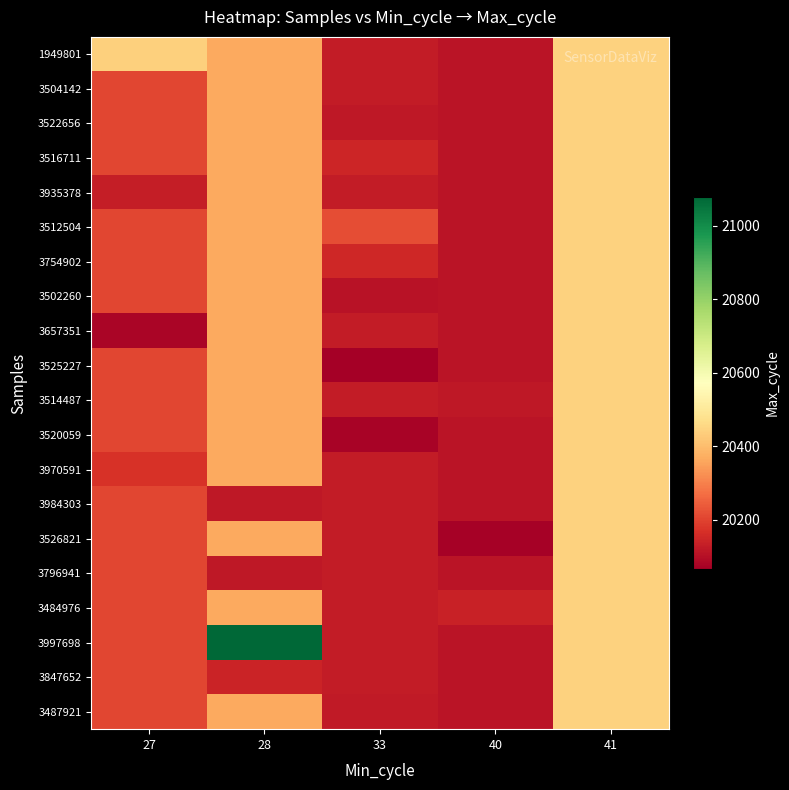

What is the smallest value displayed?

20066.0